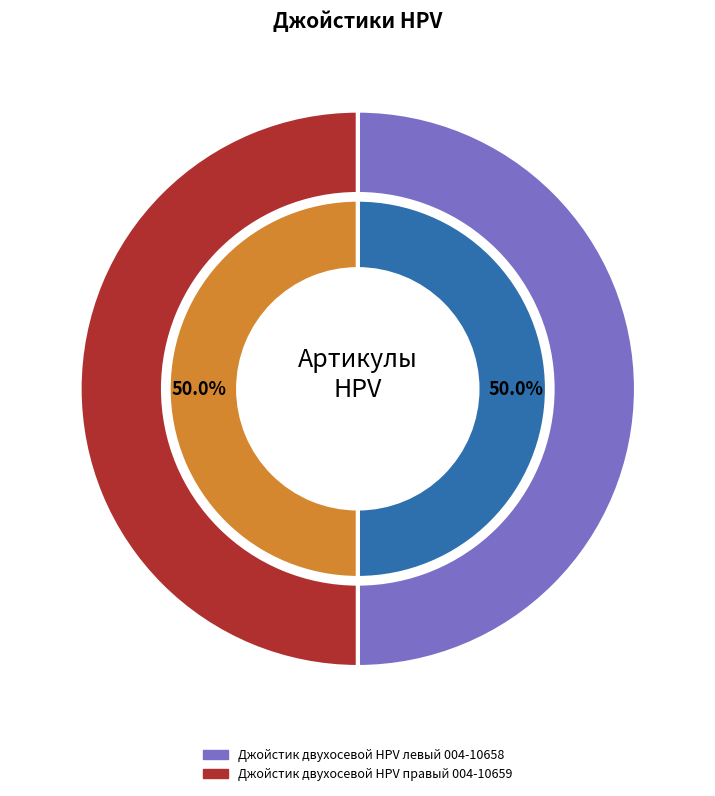

What is the largest slice in the pie chart?

Джойстик двухосевой HPV правый 004-10659